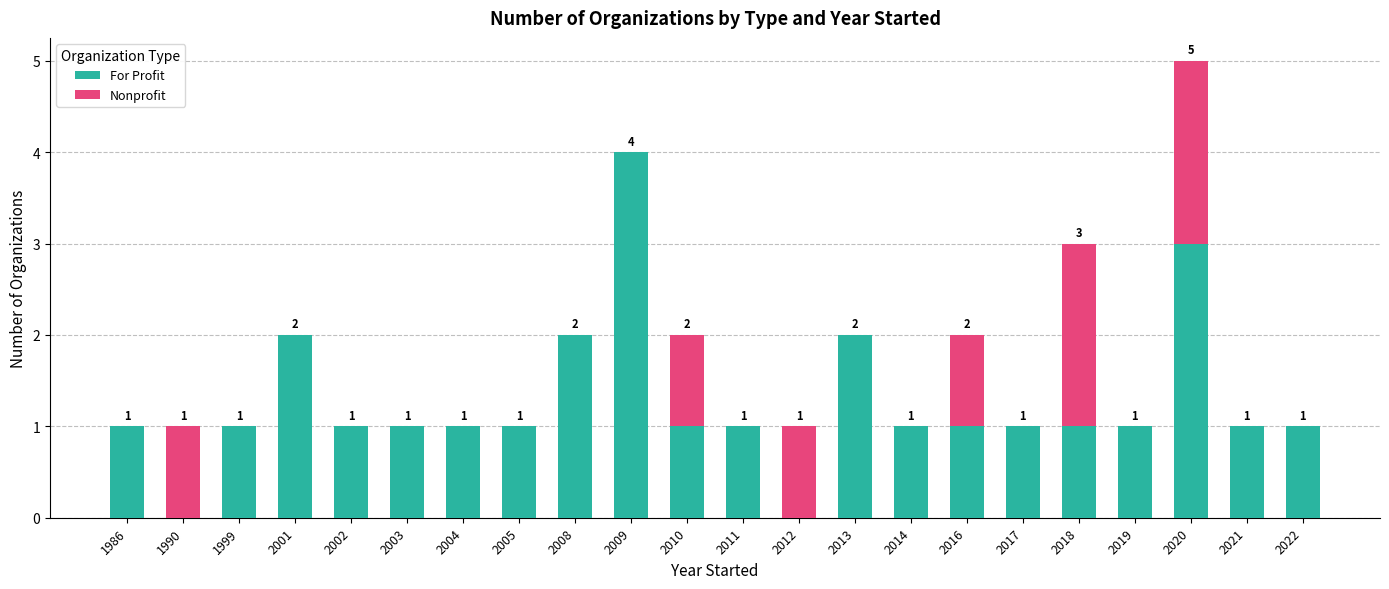

Reading left to right, transcribe the values for For Profit.

1986=1	1990=0	1999=1	2001=2	2002=1	2003=1	2004=1	2005=1	2008=2	2009=4	2010=1	2011=1	2012=0	2013=2	2014=1	2016=1	2017=1	2018=1	2019=1	2020=3	2021=1	2022=1